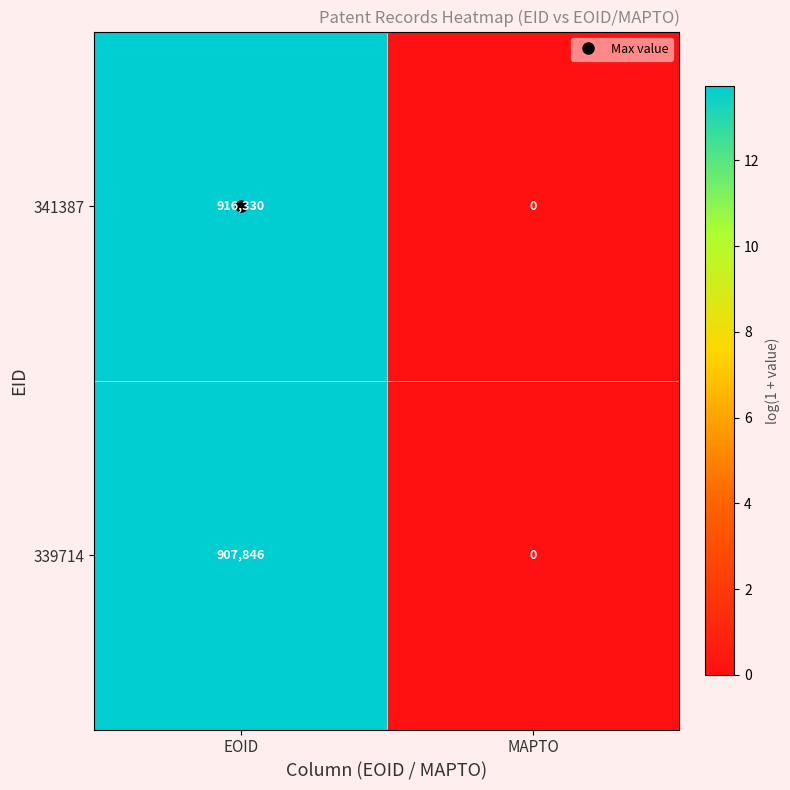

What is the sum of the 339714 values at EOID and MAPTO?

907846